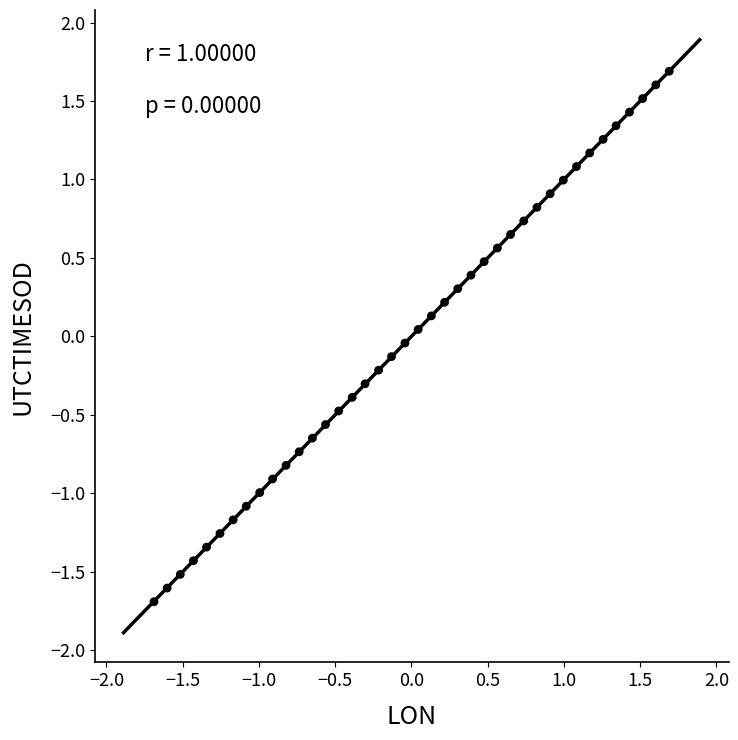

What is the range of Y values (max minus min)?

3.4